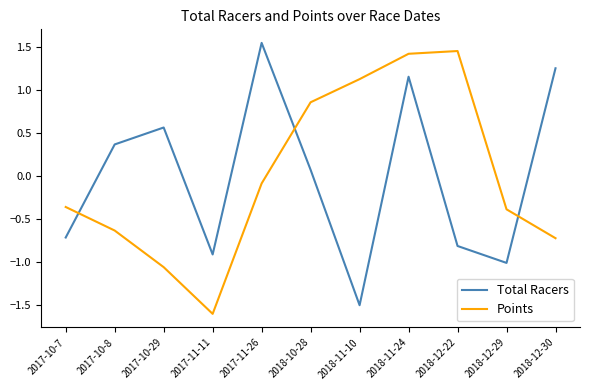

Does the chart display data point markers on the line(s)?

No